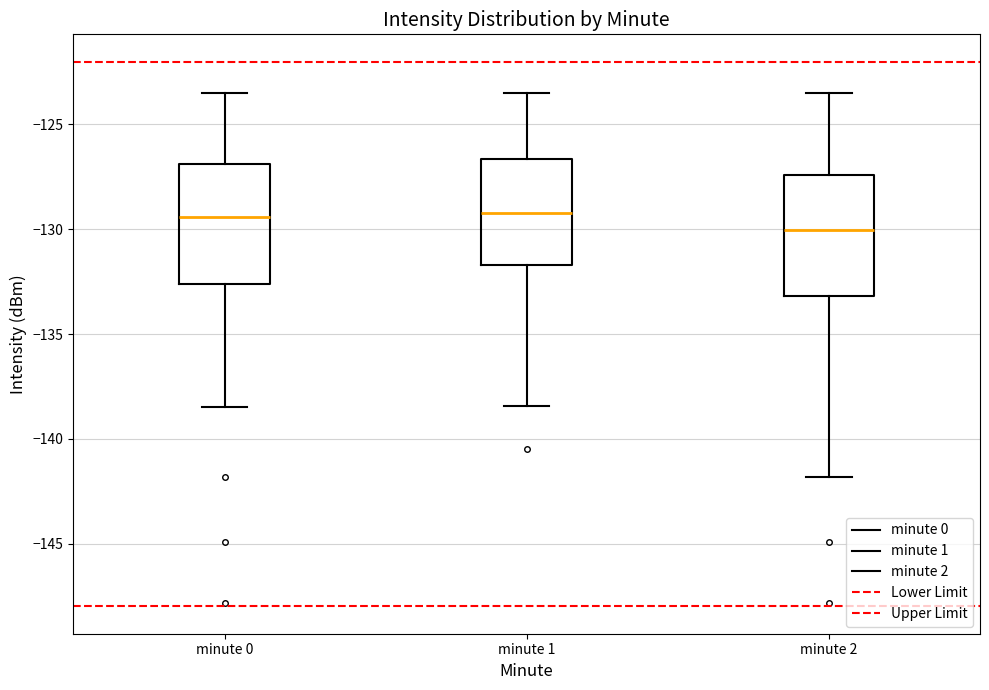

Where does the upper whisker of the box for minute 1 end on the y-axis? The values are not printed on the chart, so give them approximately, as read against the axis.

-123.5